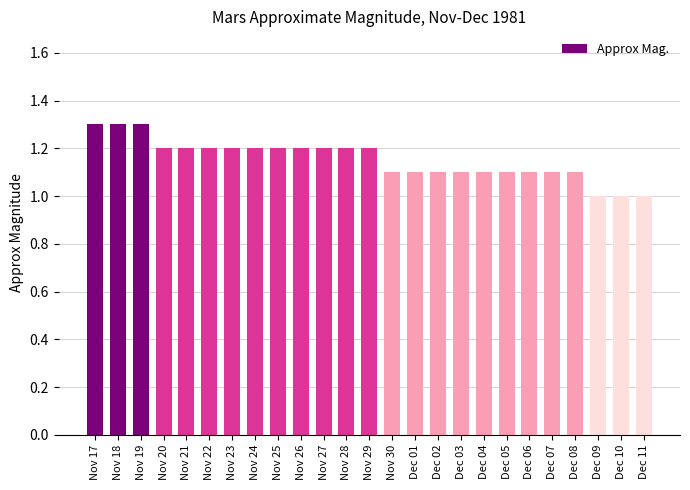

What position from the left is Dec 01?

15